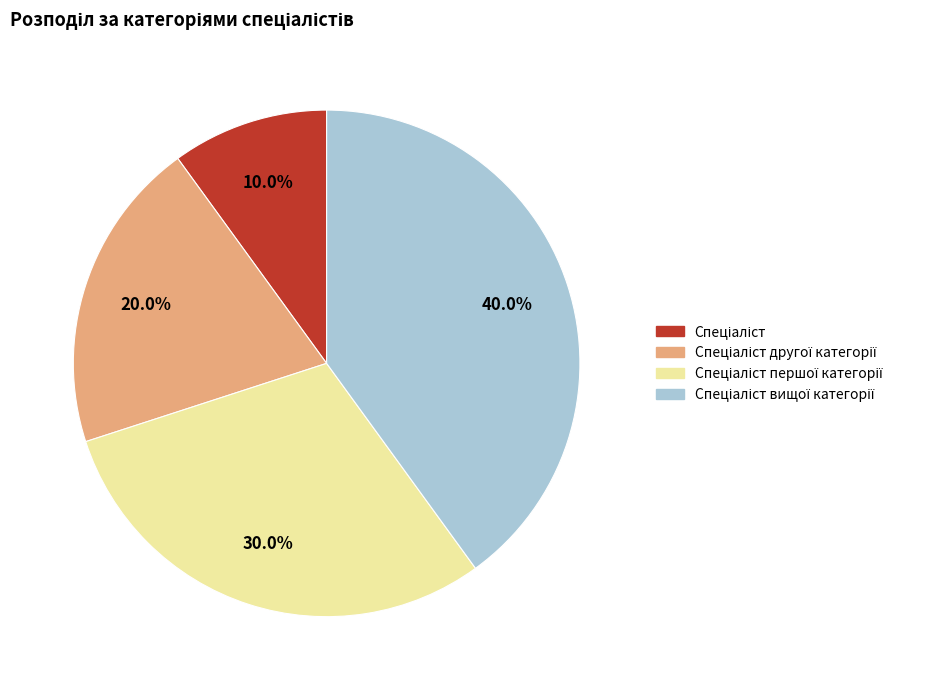

Is there any slice that represents more than half of the pie?

No